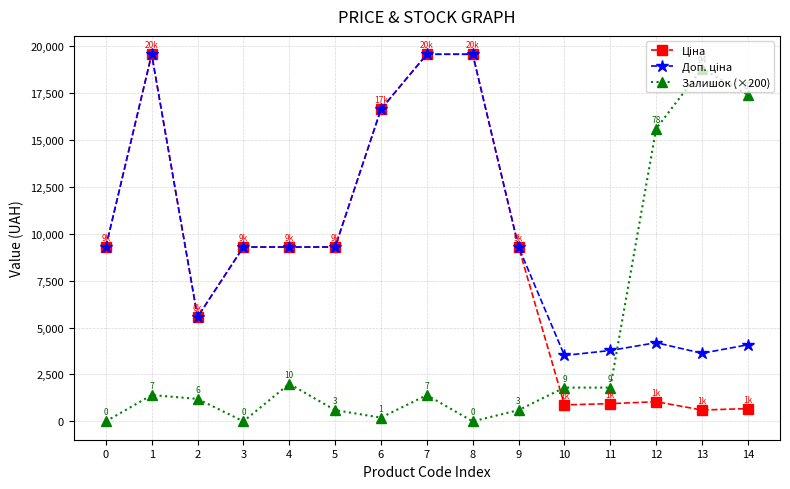

What is the difference between the highest and lowest values at 1?

18164.9